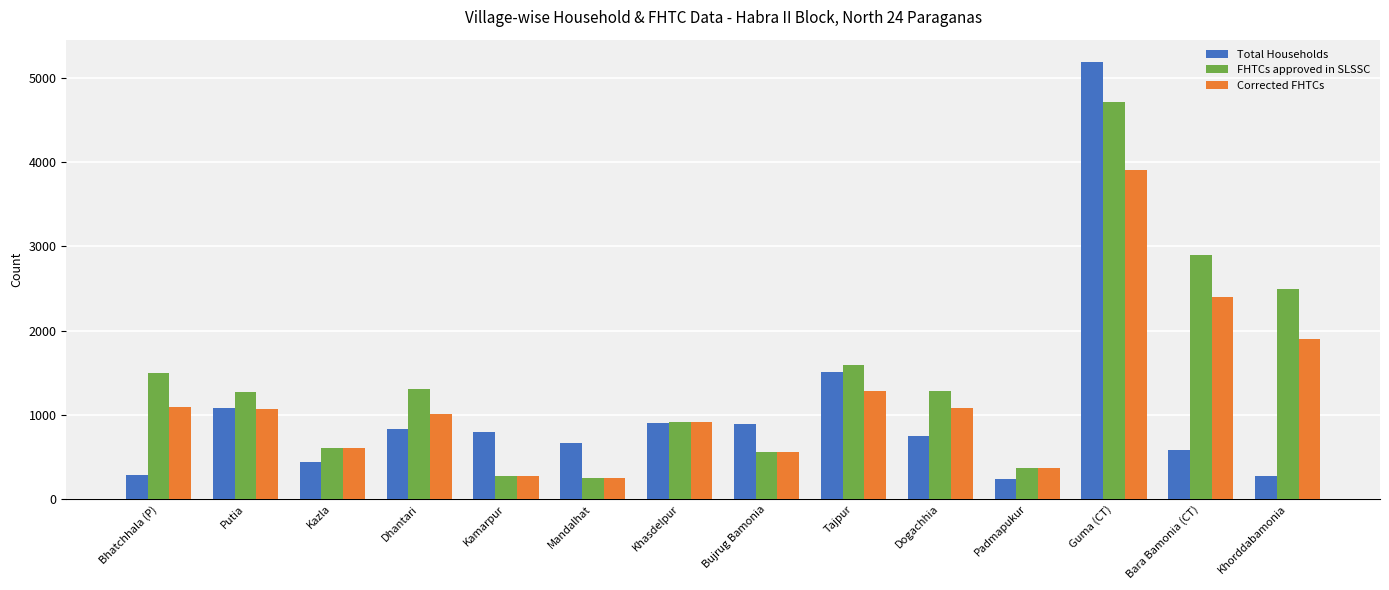

What is the label of the 8th bar from the right?

Khasdelpur